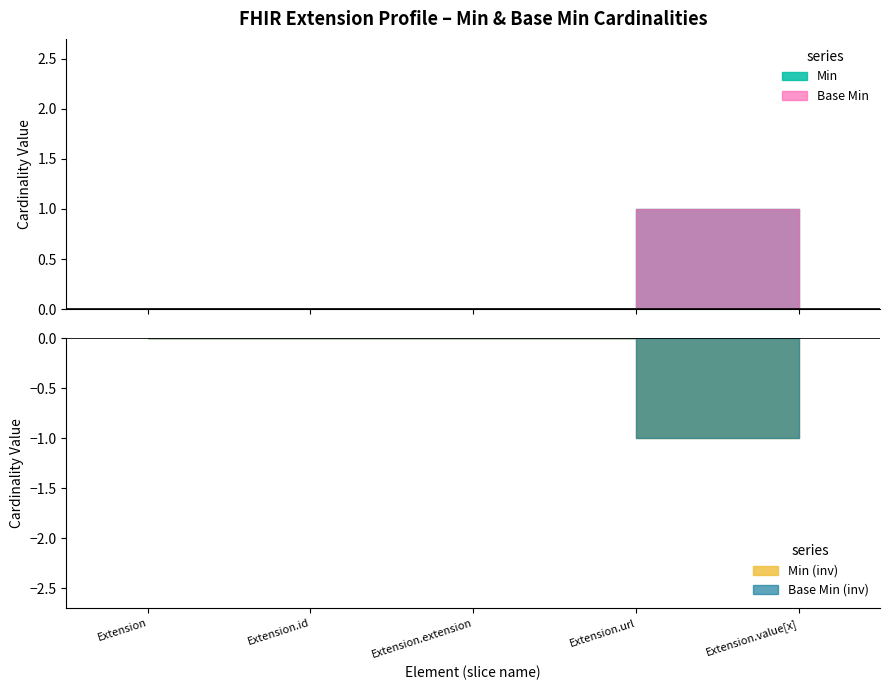

Between Extension.value[x] and Extension.id, which is larger?

Extension.value[x]